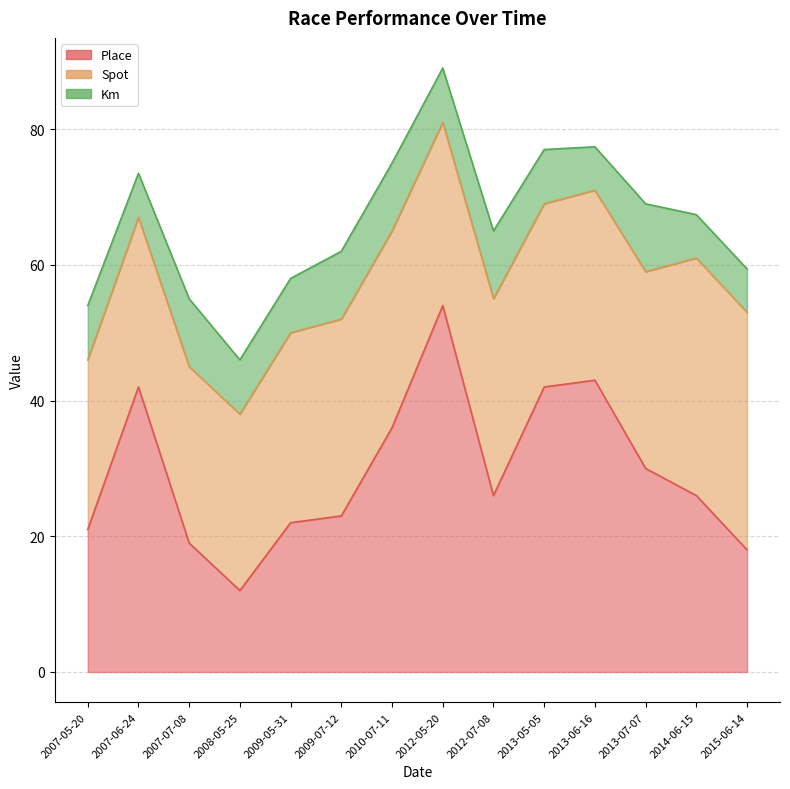

Is the value of Spot at 2007-06-24 greater than the value of Km at 2012-07-08?

Yes